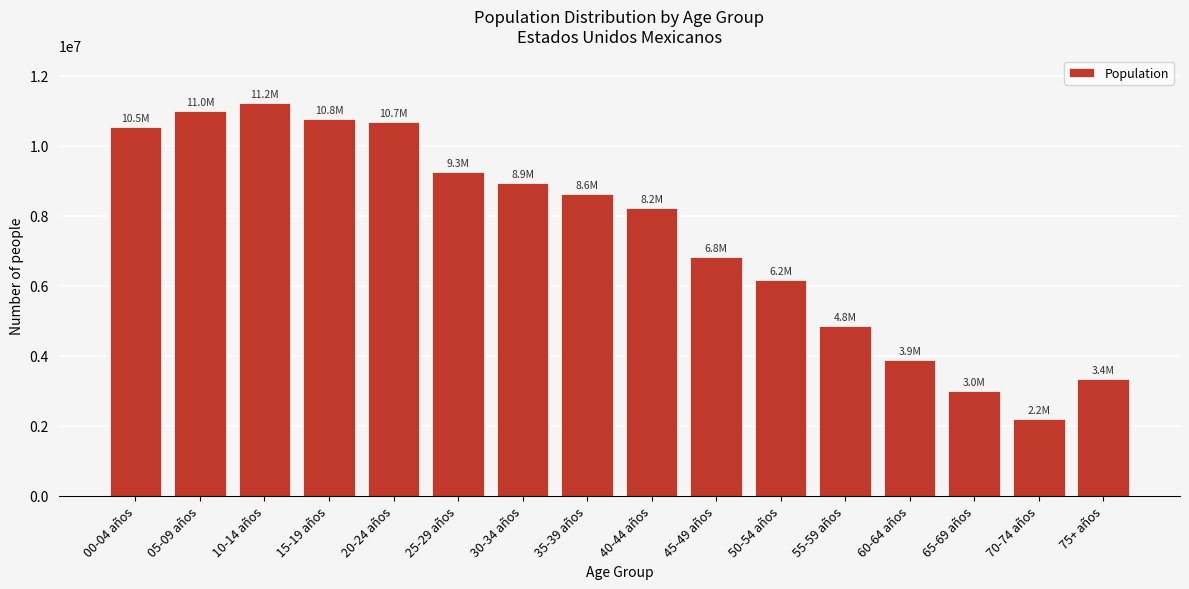

Reading left to right, list all the values displayed in this chart.

00-04 años=10526139	05-09 años=10997189	10-14 años=11228232	15-19 años=10772297	20-24 años=10665816	25-29 años=9252596	30-34 años=8930752	35-39 años=8609437	40-44 años=8208994	45-49 años=6814143	50-54 años=6155306	55-59 años=4846762	60-64 años=3889755	65-69 años=2987316	70-74 años=2207466	75+ años=3351784